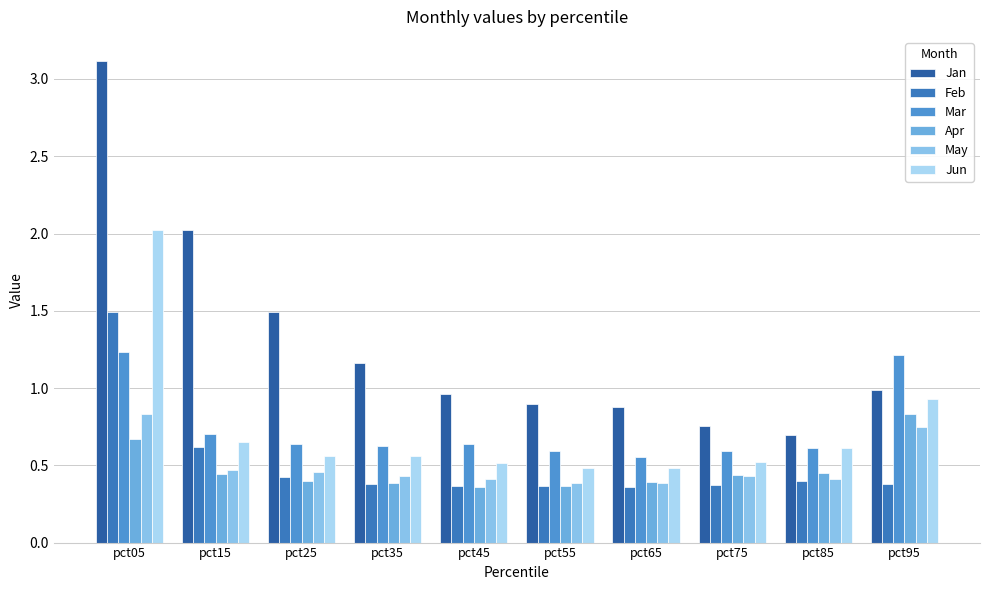

Which category has the highest value in the Jan series?

pct05